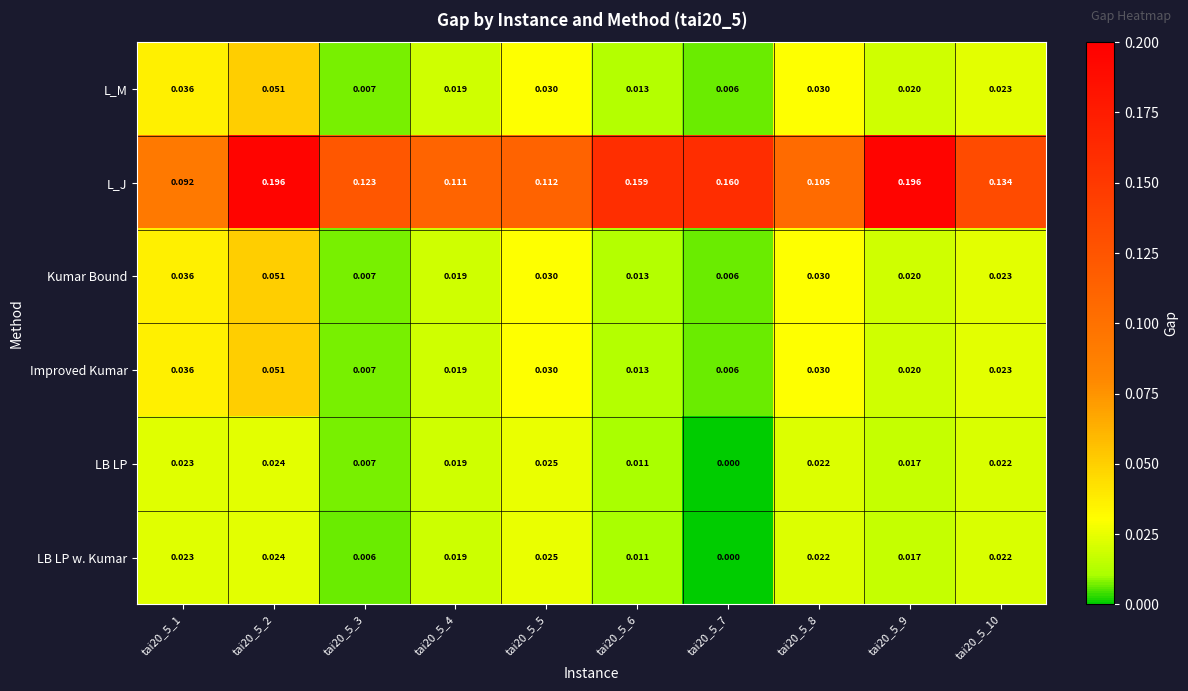

Which series has the widest spread of values?

L_J